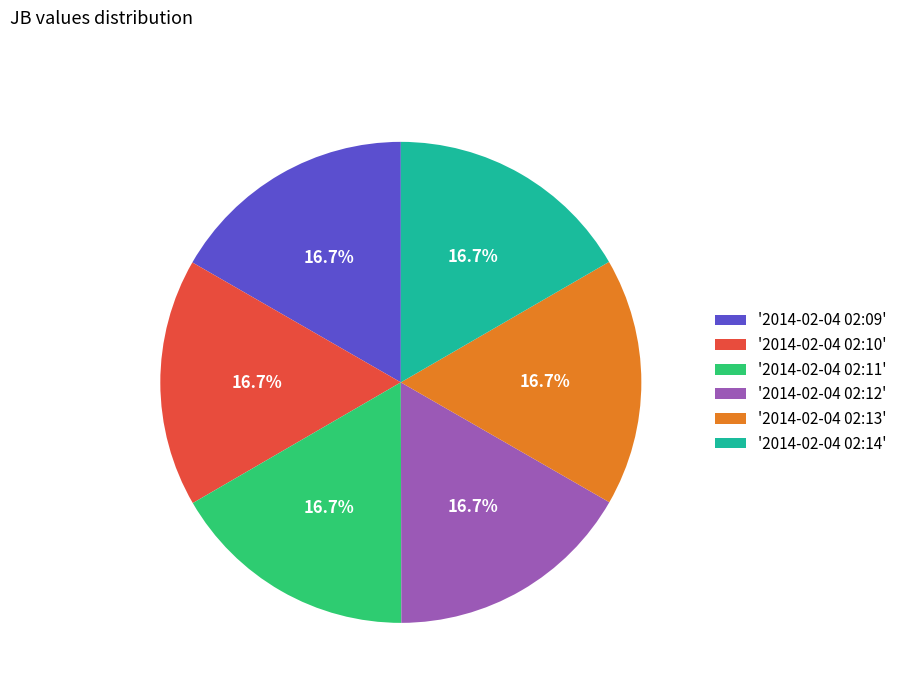

To the nearest percent, what is the average slice percentage?

17%